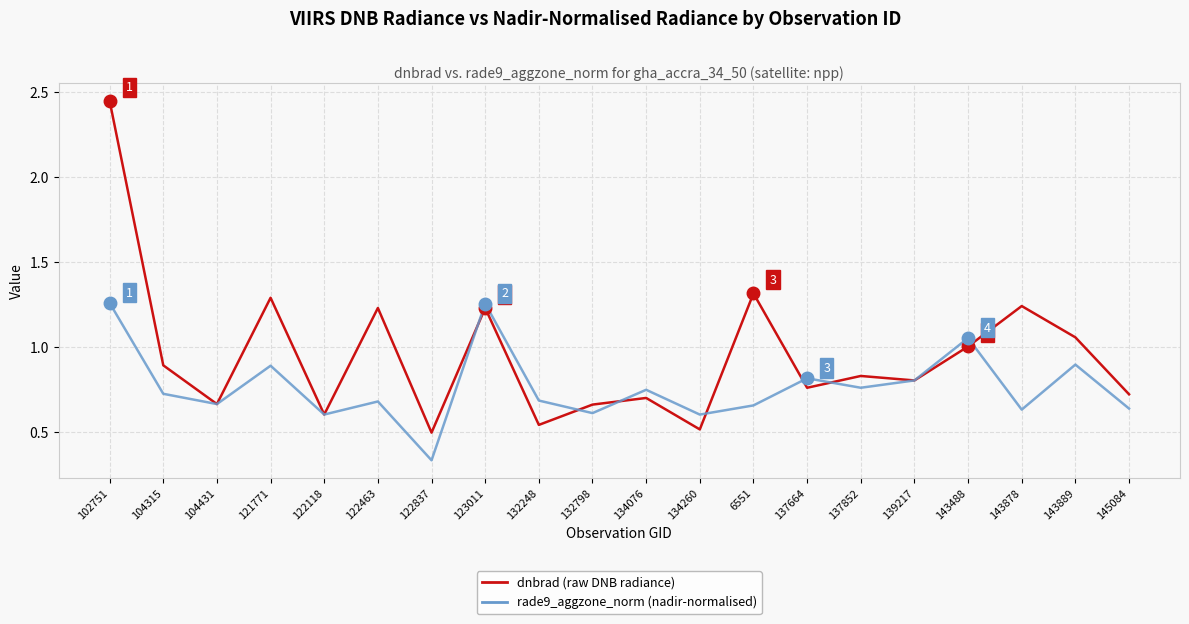

What is the difference between the rade9_aggzone_norm (nadir-normalised) values at 132248 and 134260?

0.1